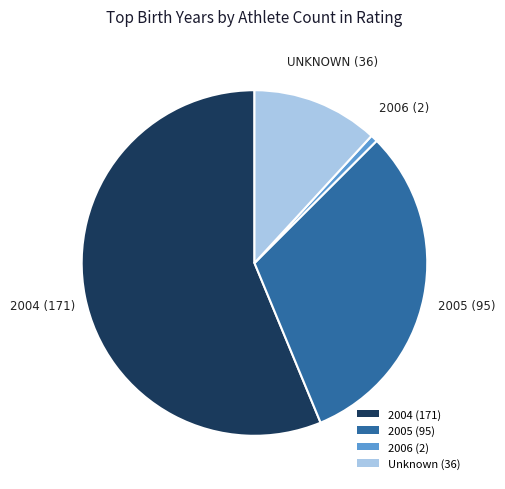

Is there any slice that represents more than half of the pie?

Yes